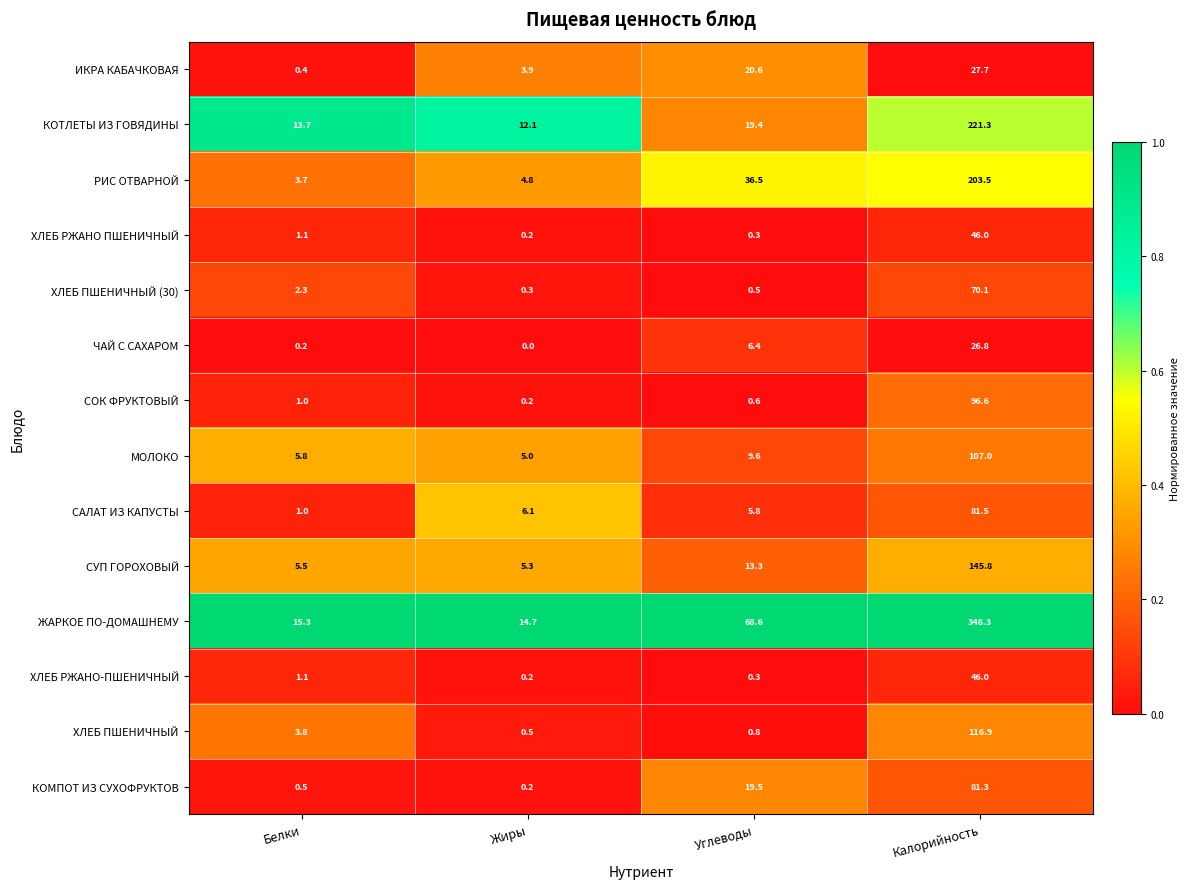

What is the approximate value of ХЛЕБ РЖАНО-ПШЕНИЧНЫЙ at Калорийность?

46.0